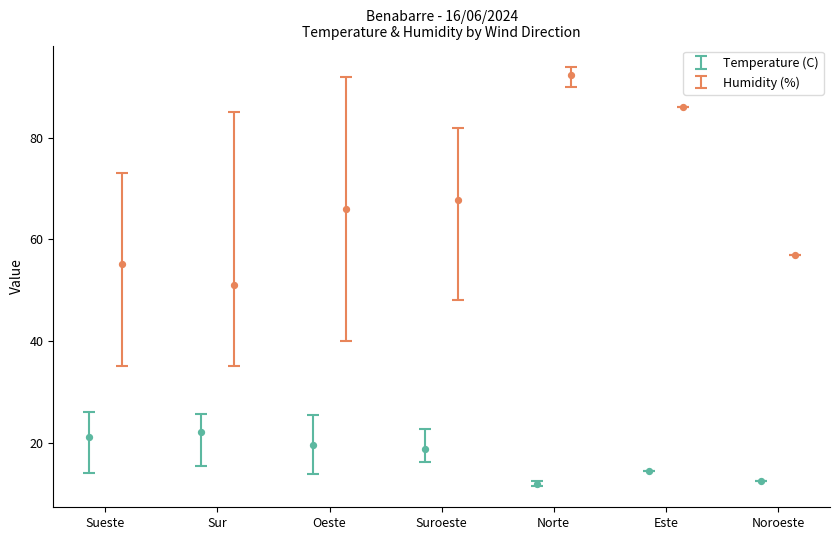

Which series has the largest total across all categories?

Humidity (%)